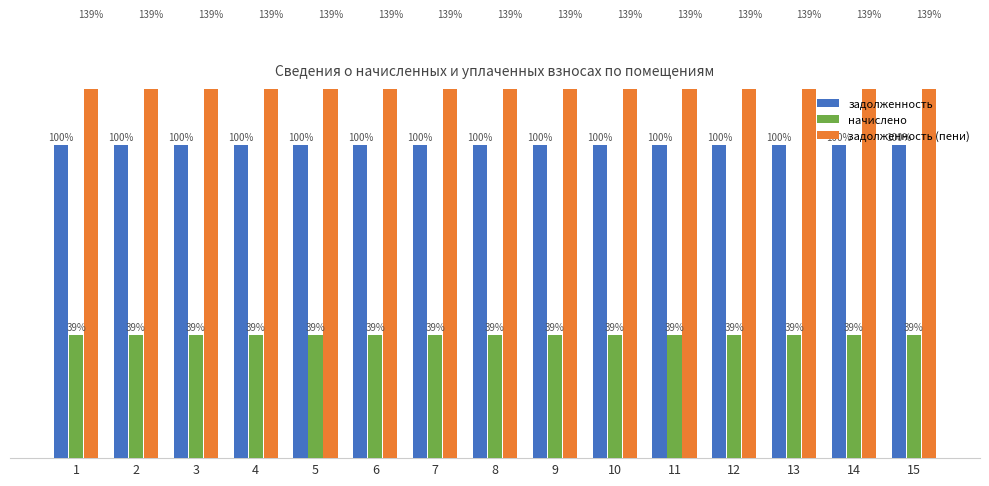

What is the approximate value of задолженность at 5?

4320